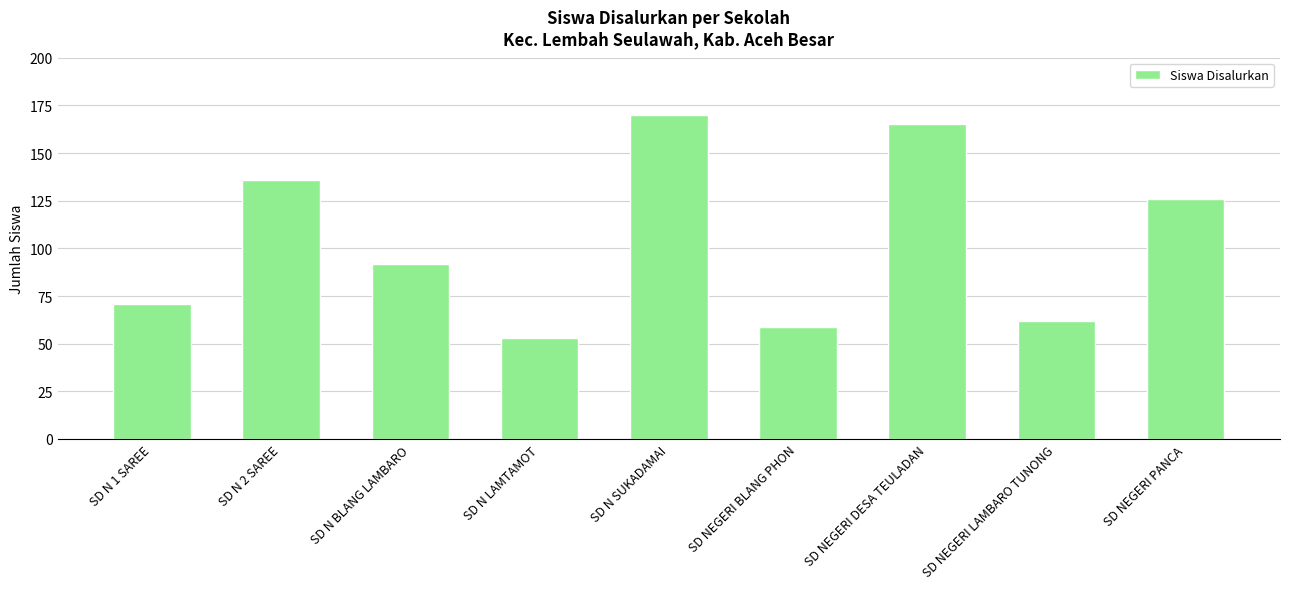

What is the difference between the second highest and minimum values?

112